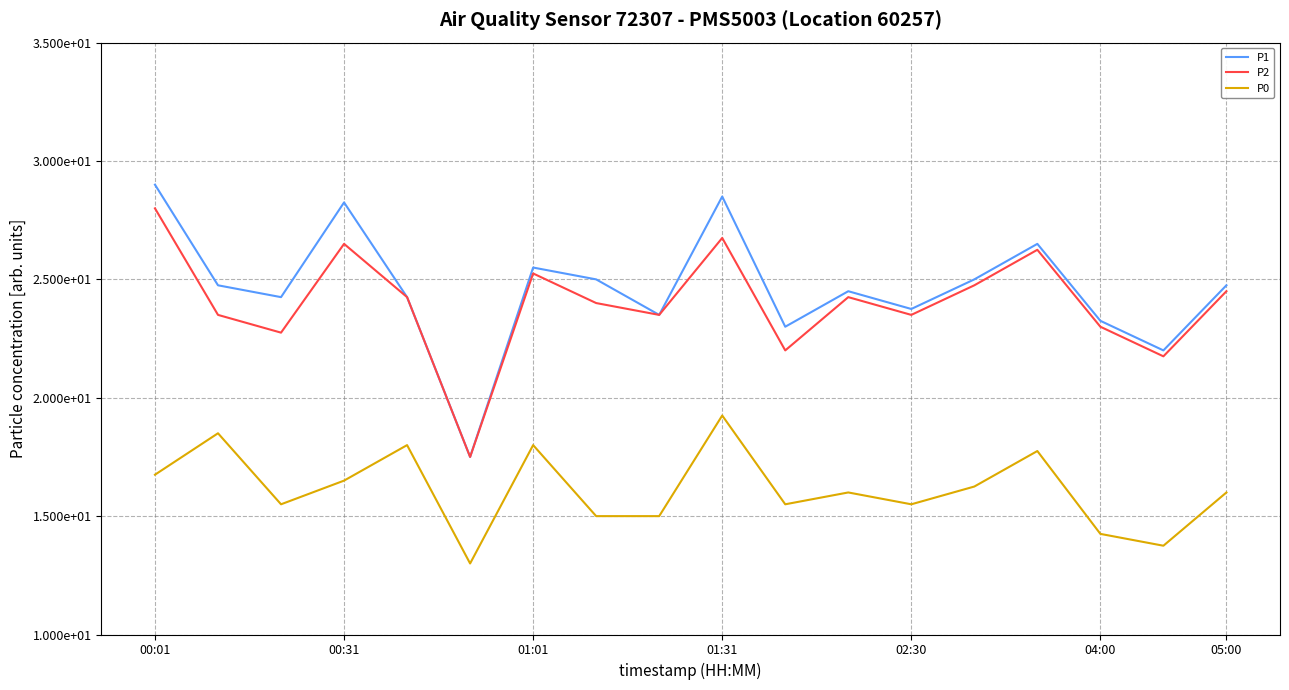

Is this an area chart (filled region under the line)?

No